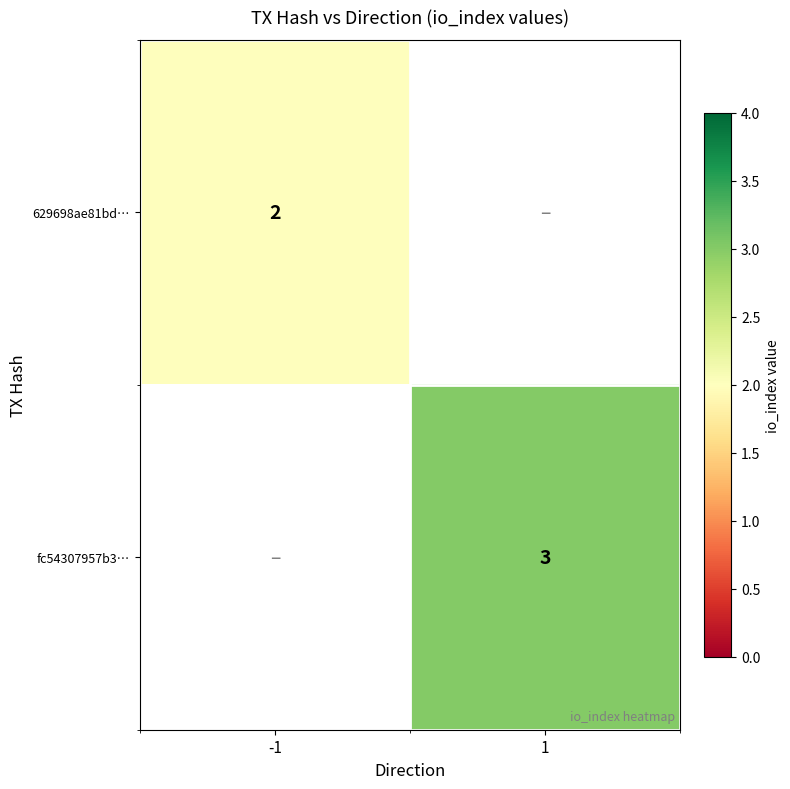

Is it true that fc54307957b3… equals 3 at 1?

True